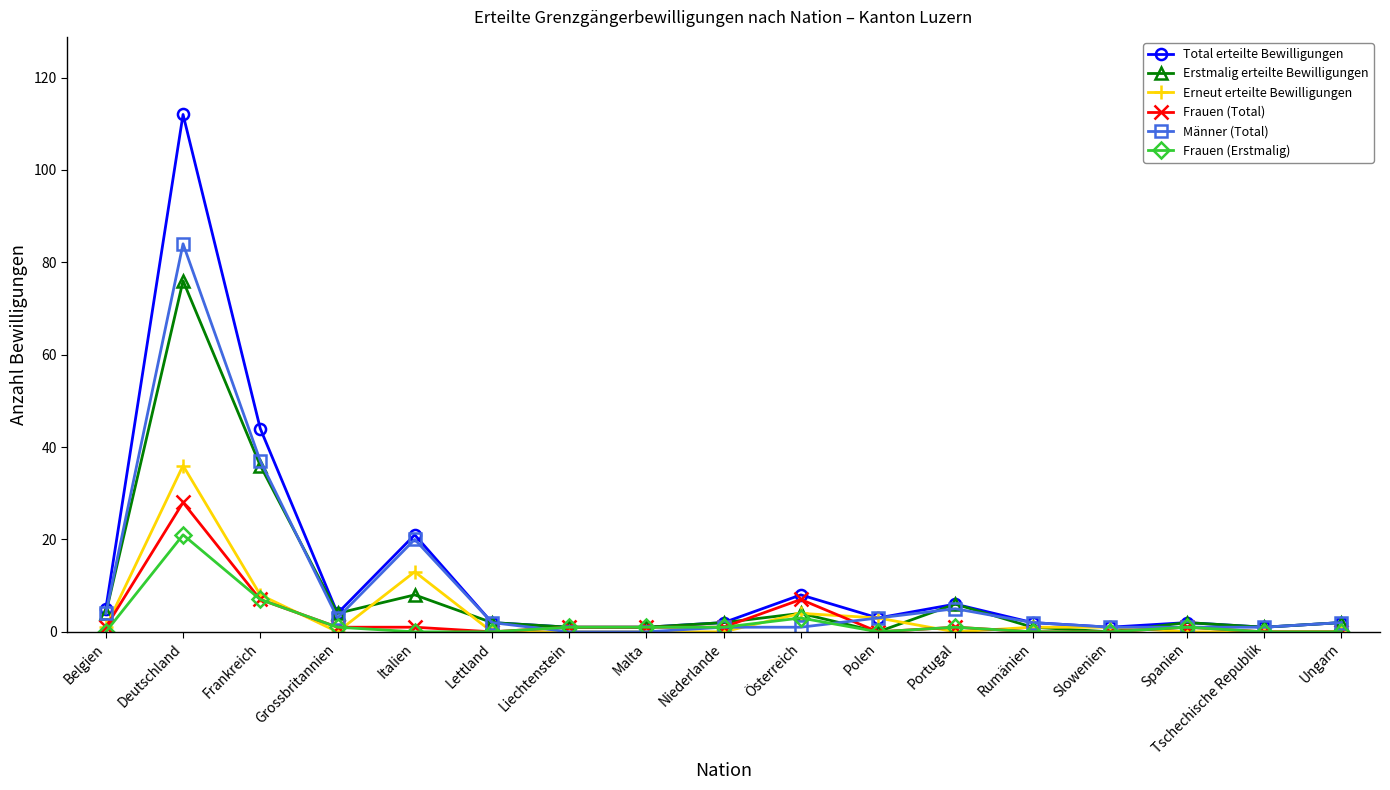

At which category does Männer (Total) reach its first local peak?

Deutschland